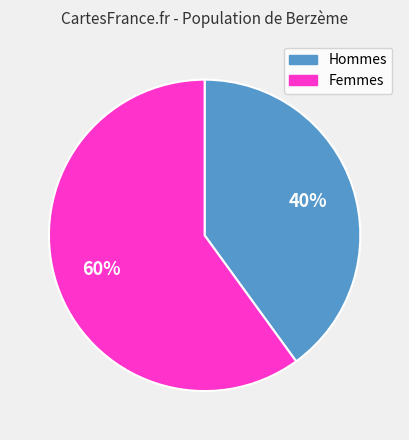

Is there a majority slice in this chart?

Yes